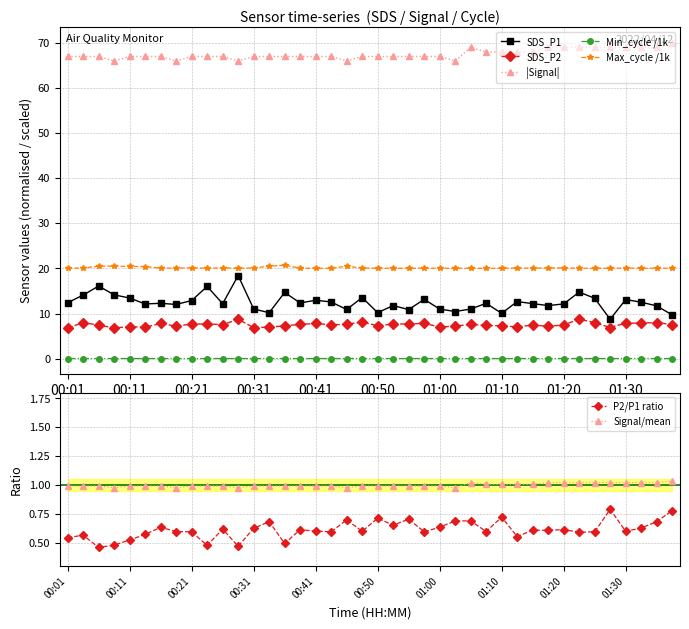

At which category does the chart reach its peak across all series?

01:37